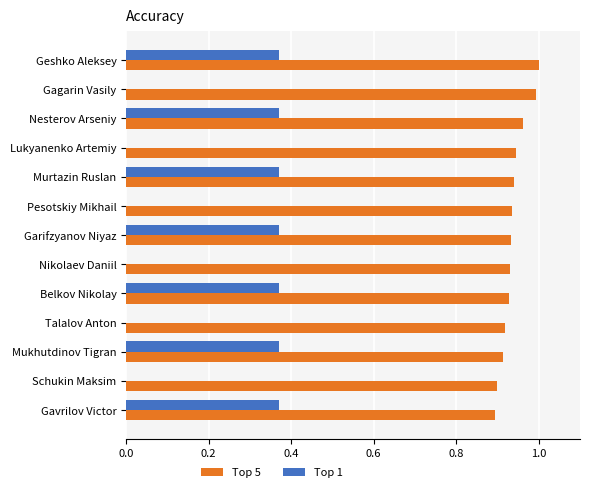

How many series are shown in this chart?

2